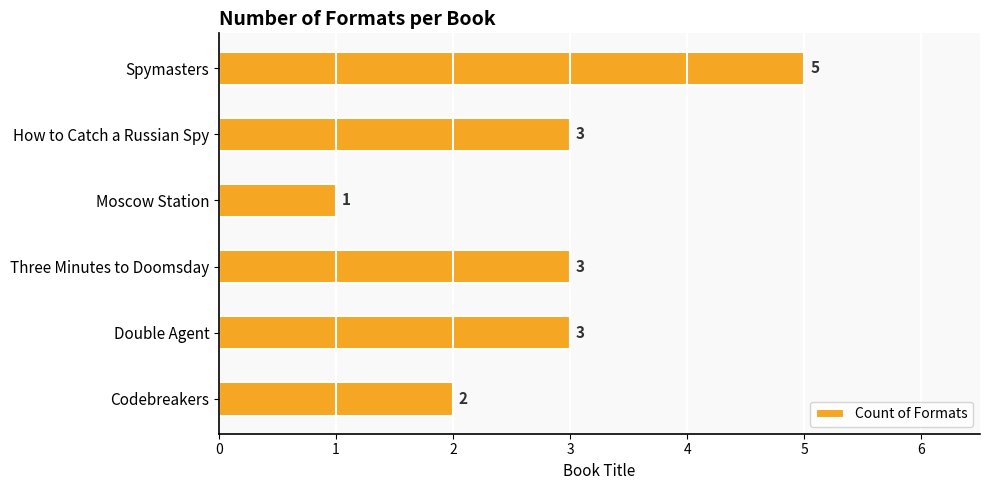

What is the sum of the values at Double Agent and Spymasters?

8